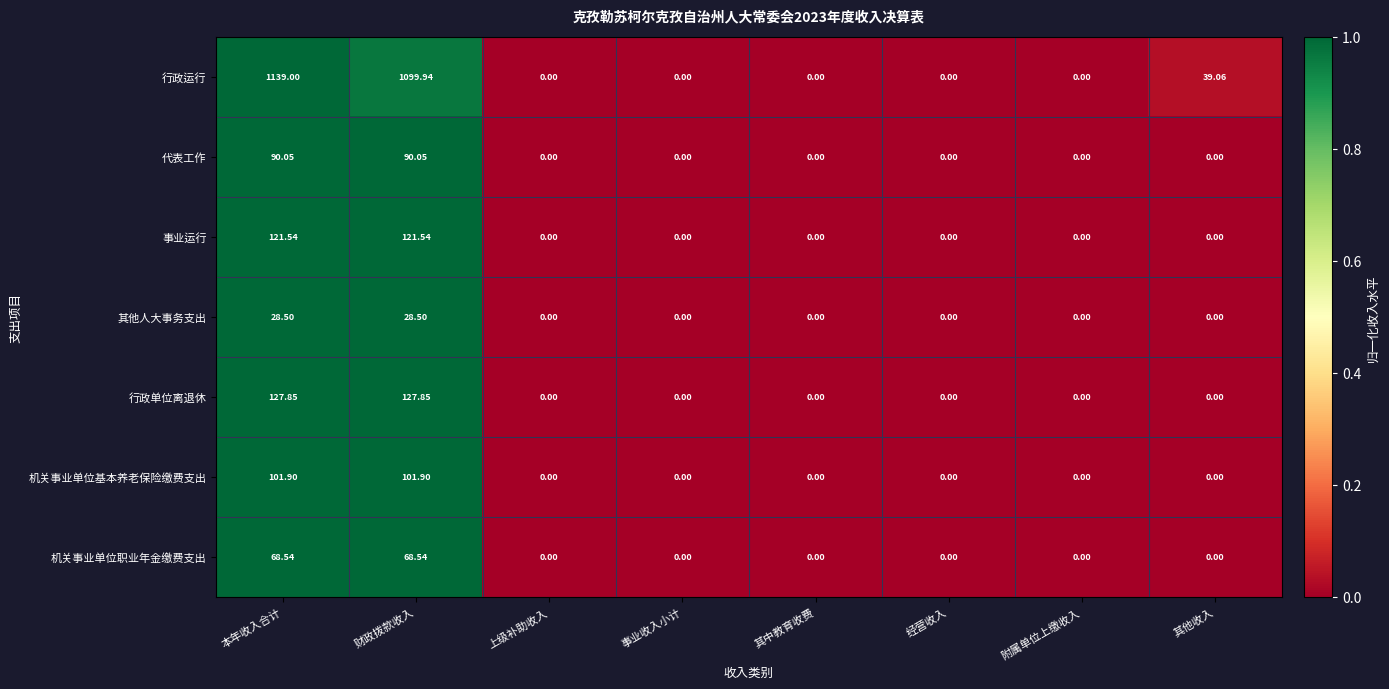

At which category is the sum across all series the highest?

本年收入合计